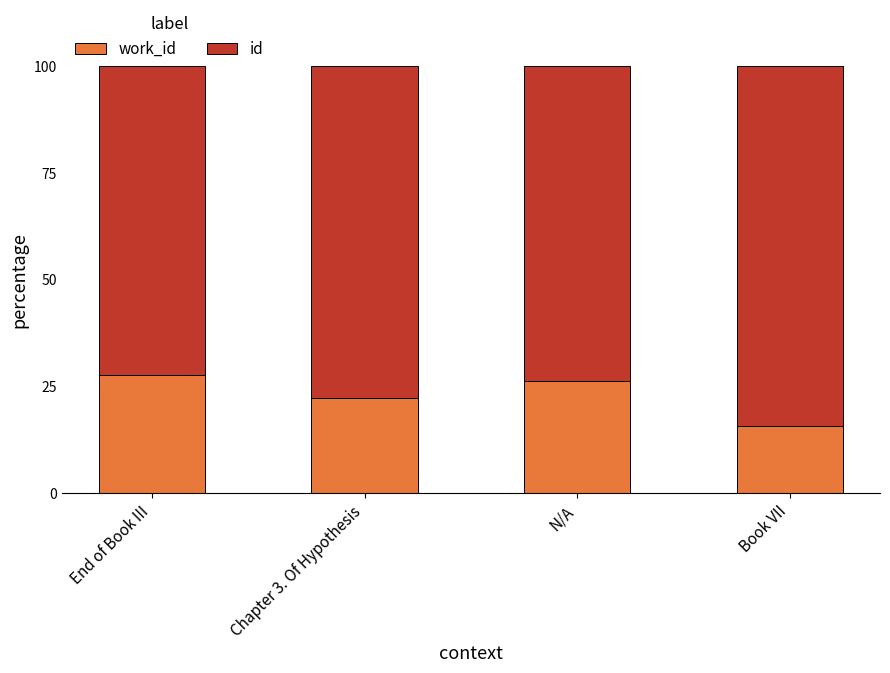

What is the total value across all series at End of Book III?

100.0